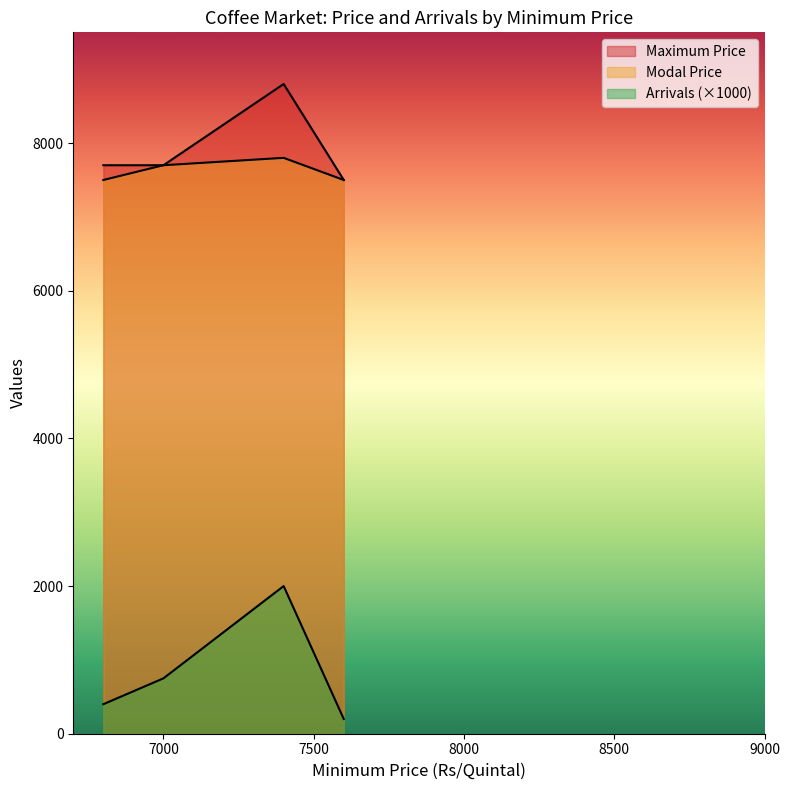

Which series has the widest spread of values?

Arrivals